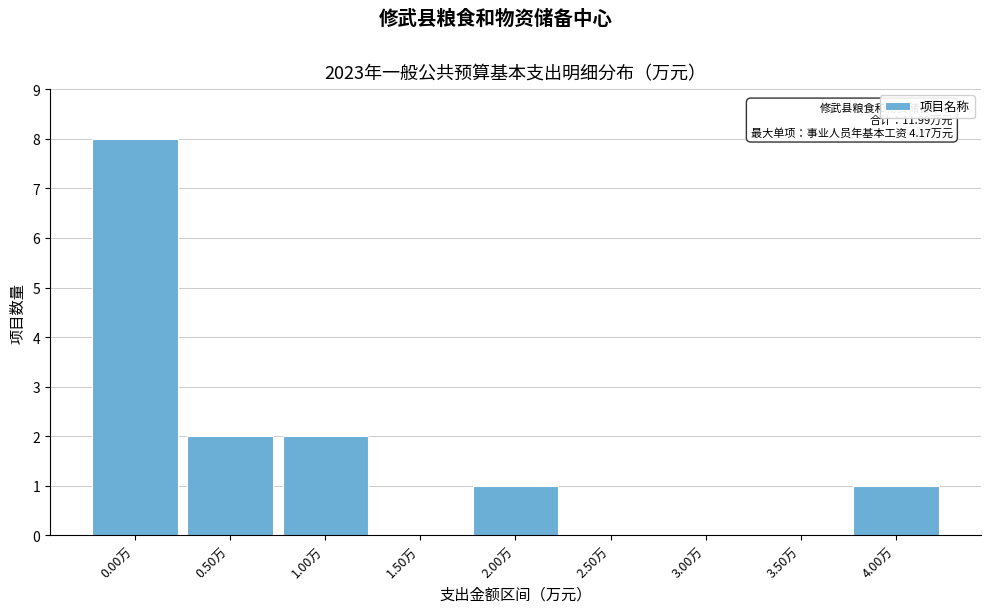

Reading right to left, what are all the values shown in this chart?

4.00万=1	3.50万=0	3.00万=0	2.50万=0	2.00万=1	1.50万=0	1.00万=2	0.50万=2	0.00万=8